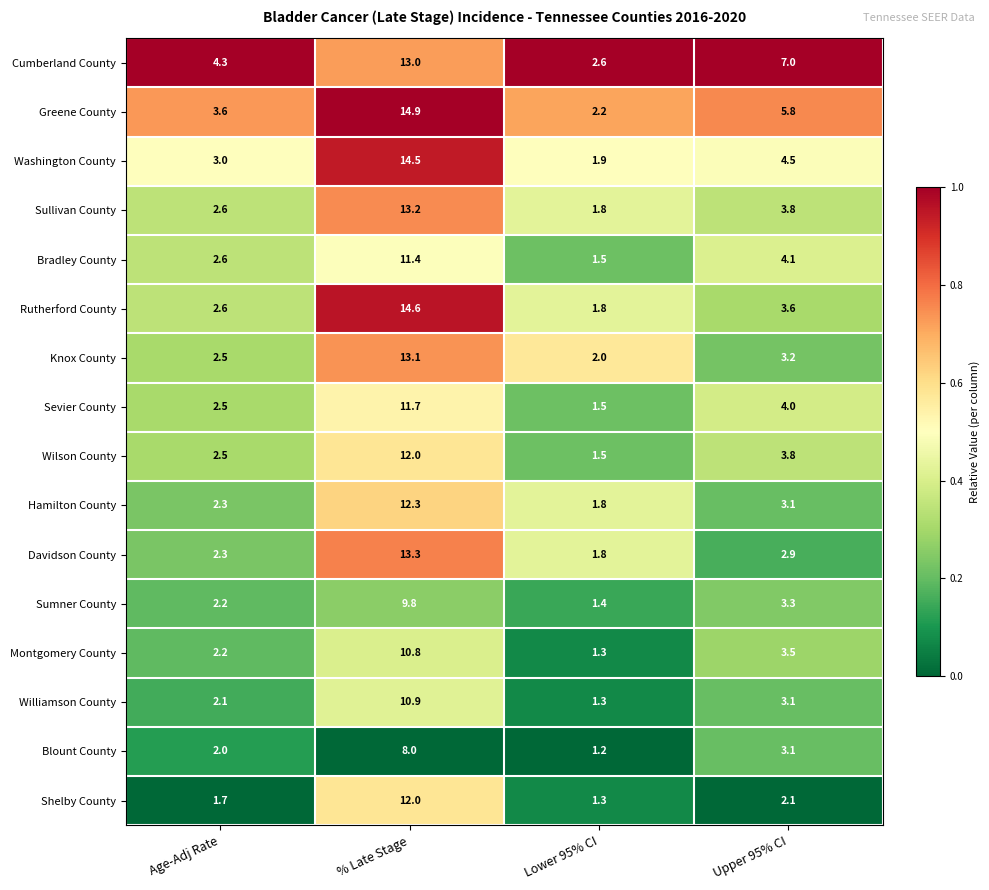

The Williamson County series shows 1.3 at Lower 95% CI. True or false?

True